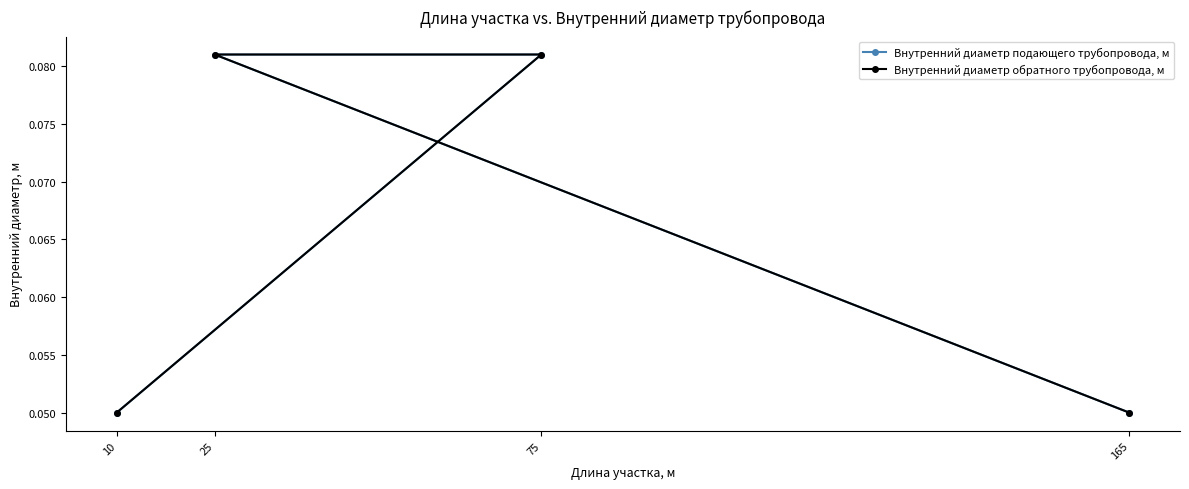

Reading right to left, list all the values displayed in this chart.

Внутренний диаметр подающего трубопровода, м: 0.1	0.1	0.1	0.1
Внутренний диаметр обратного трубопровода, м: 0.1	0.1	0.1	0.1